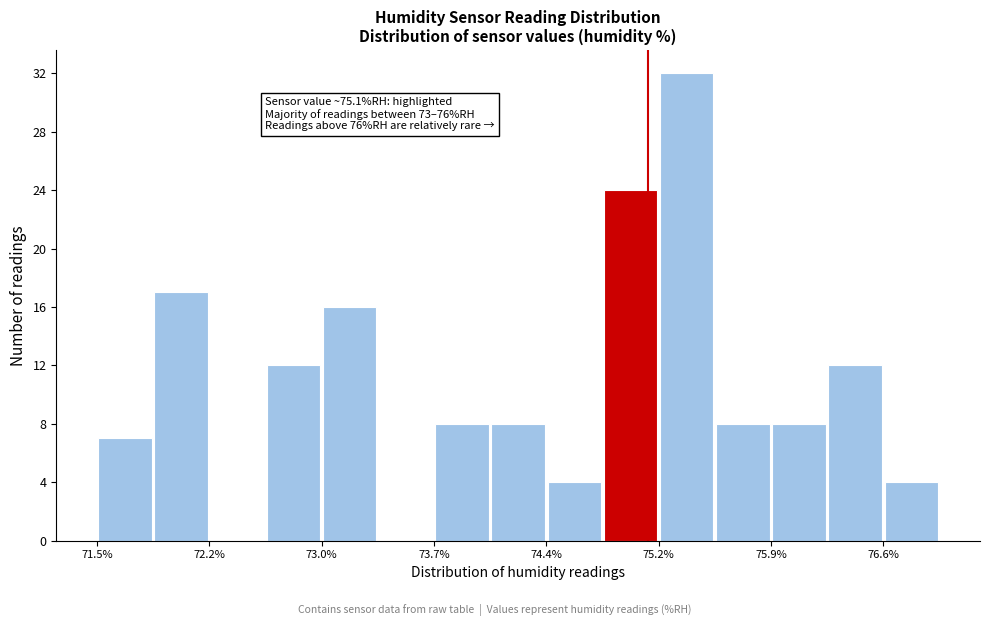

Read against the x-axis, roughly where is the centre of the tallest bar?

75.4